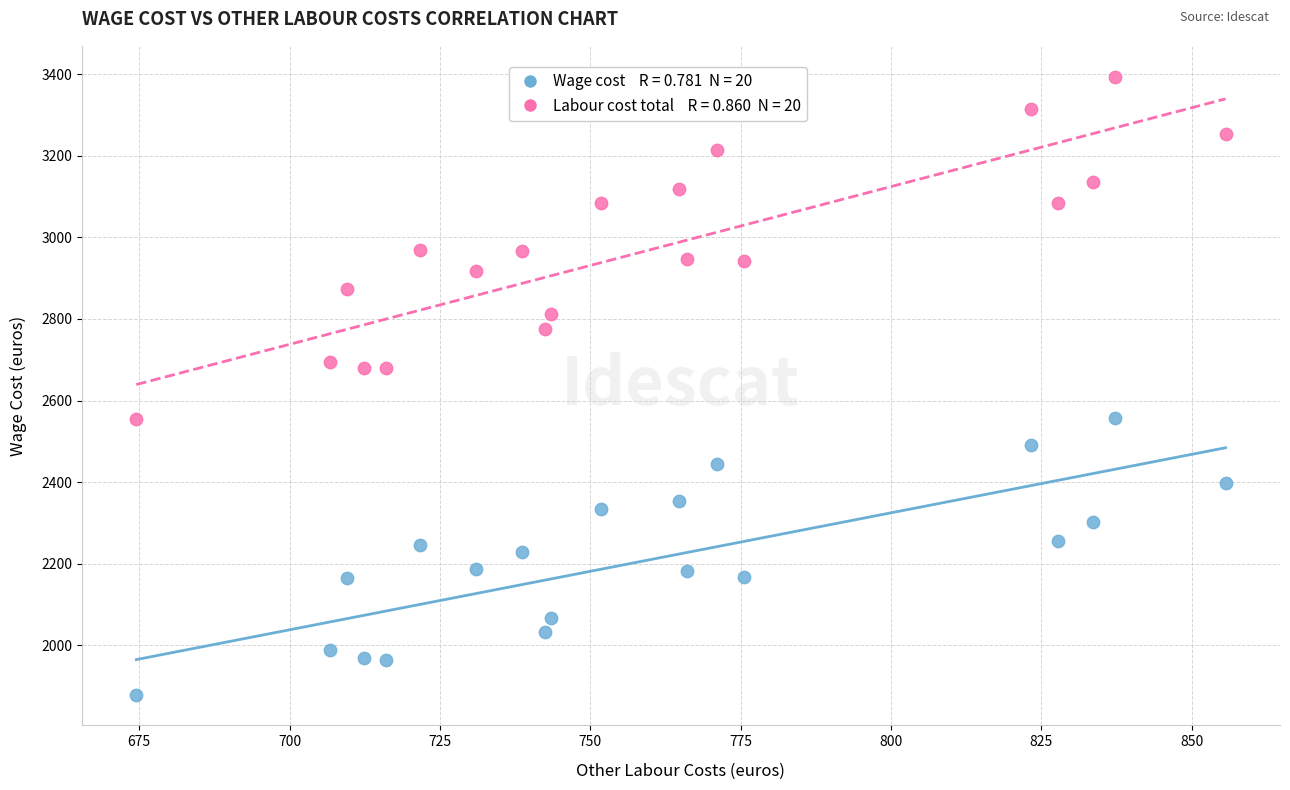

Across all data points, what is the range of Y values (max minus min)?

1514.9